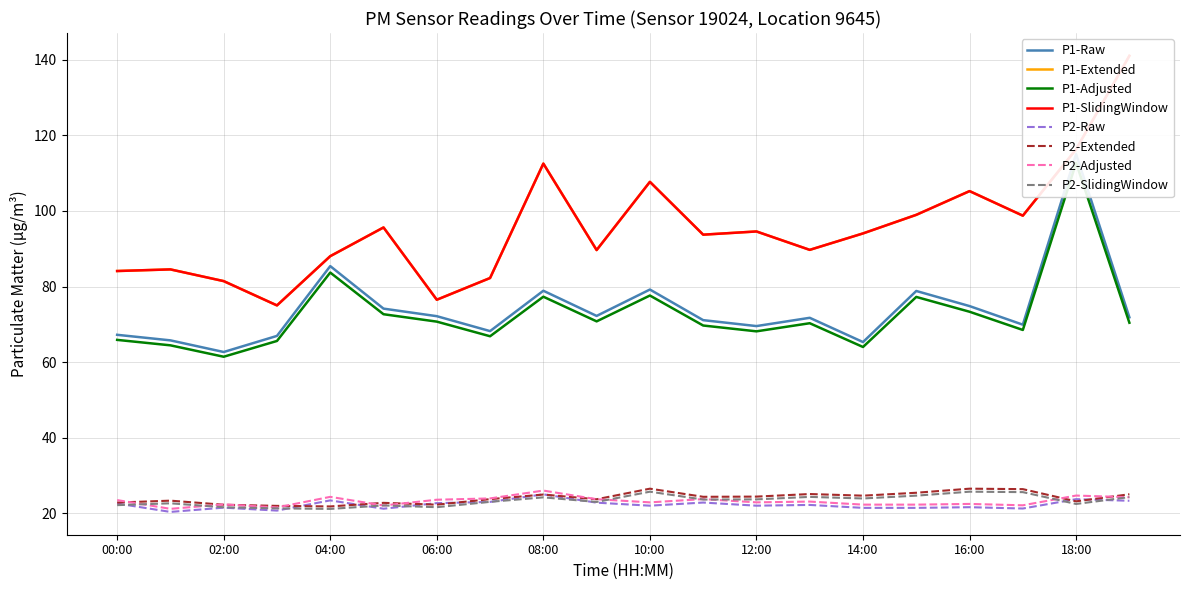

Reading left to right, transcribe all the data shown in this chart.

P1: 67.2	65.8	62.7	66.9	85.4	74.2	72.2	68.2	78.9	72.2	79.2	71.1	69.5	71.7	65.3	78.8	74.8	69.9	115.0	71.8
P2: 22.6	20.4	21.5	20.7	23.4	21.2	22.7	23.0	25.0	22.8	22.0	22.8	22.0	22.2	21.4	21.4	21.6	21.2	23.7	23.3
P1-smooth: 84.1	84.5	81.4	75.0	88.0	95.6	76.5	82.2	112.5	89.7	107.7	93.7	94.6	89.7	94.0	99.0	105.2	98.8	116.3	141.1
P2-smooth: 22.8	23.3	22.2	21.9	21.8	22.8	22.3	23.7	24.9	23.7	26.5	24.4	24.4	25.1	24.6	25.4	26.5	26.4	23.1	25.0